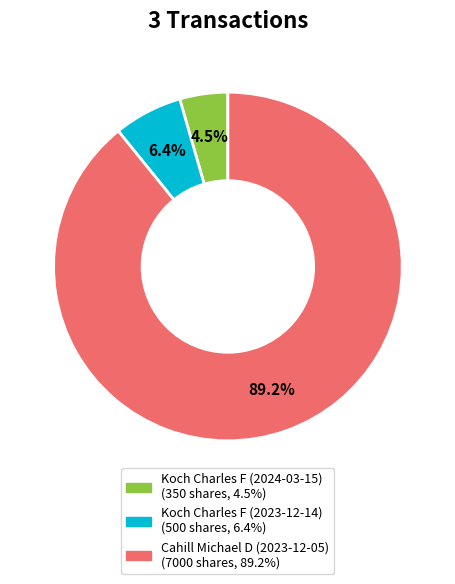

Count the number of slices in the pie.

3